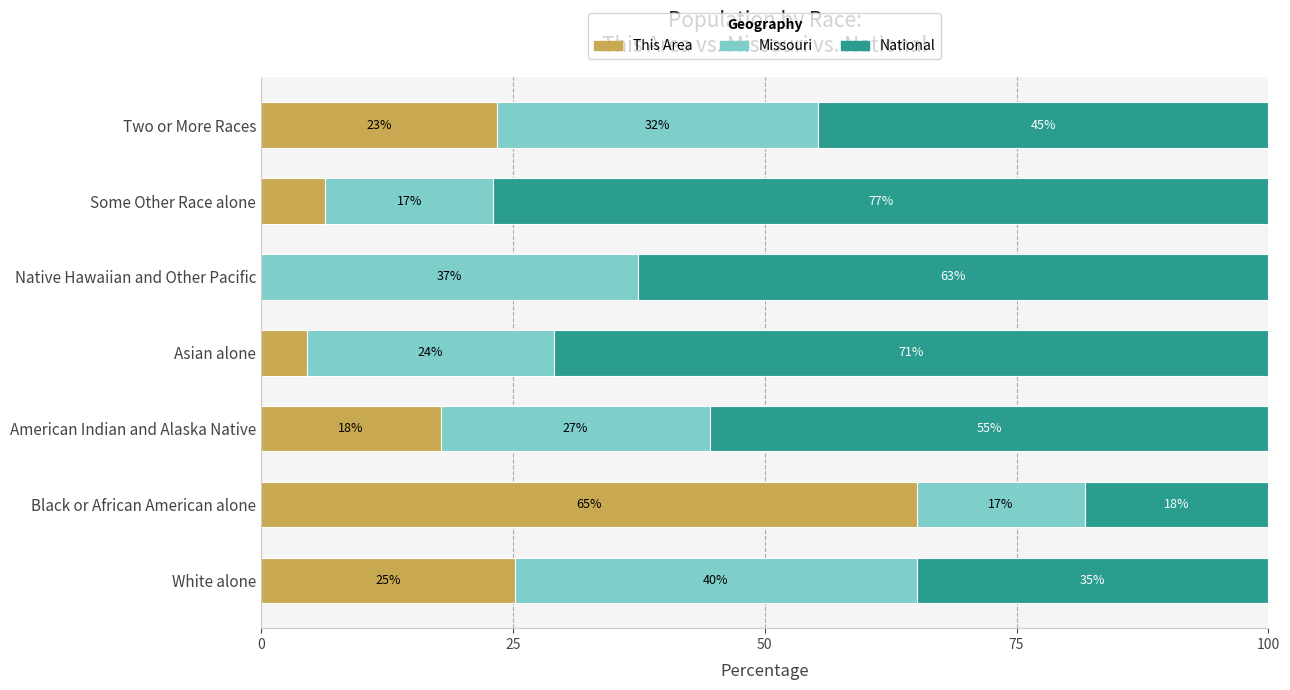

What are all the series names shown in the legend?

This Area, Missouri, National